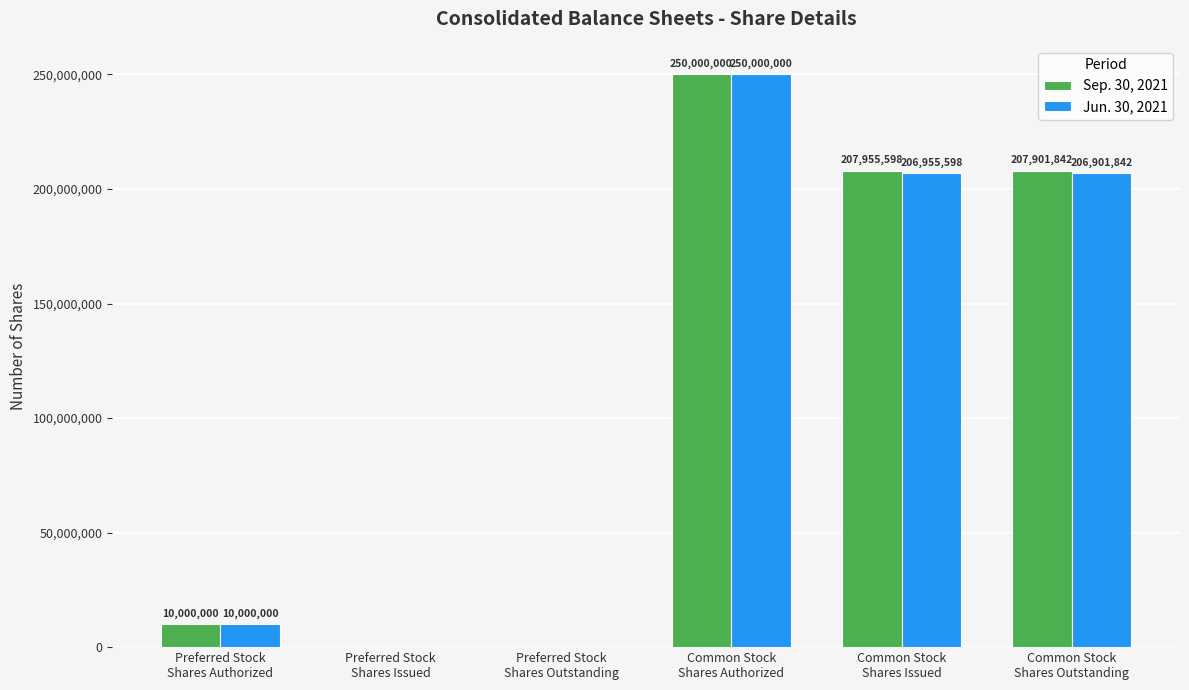

Which label corresponds to the largest value in the chart?

Common Stock
Shares Authorized